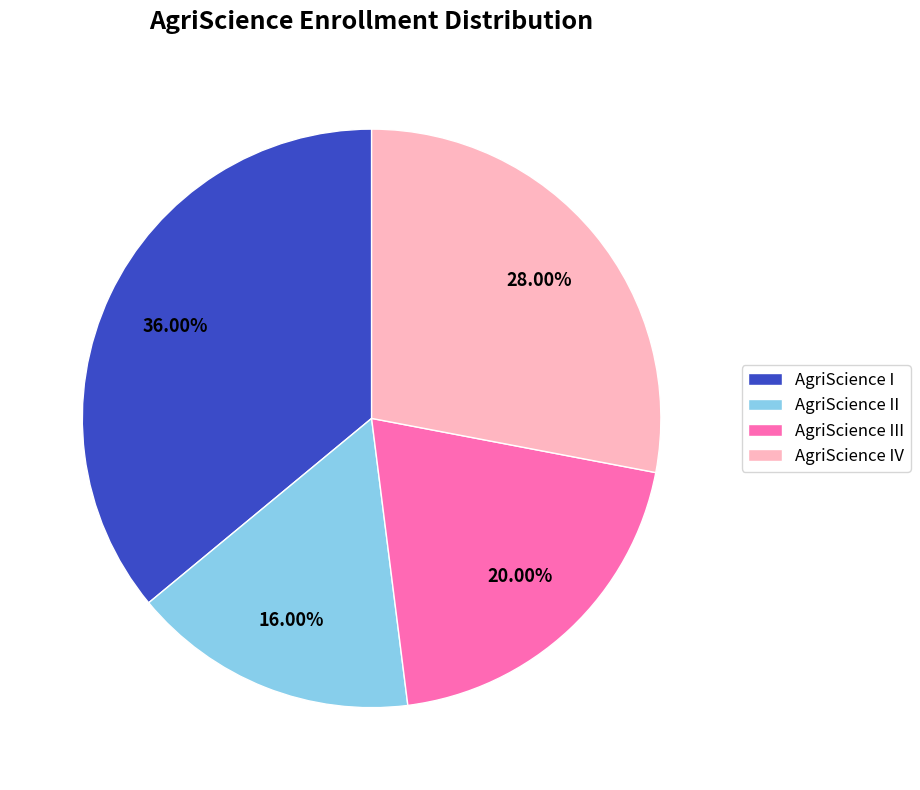

Combined, what portion of the pie is AgriScience IV and AgriScience III?

48.0%